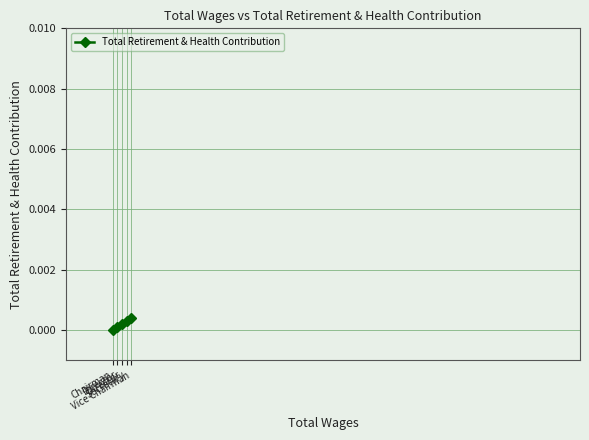

The chart shows a value of 0.0 at Secretary. True or false?

True